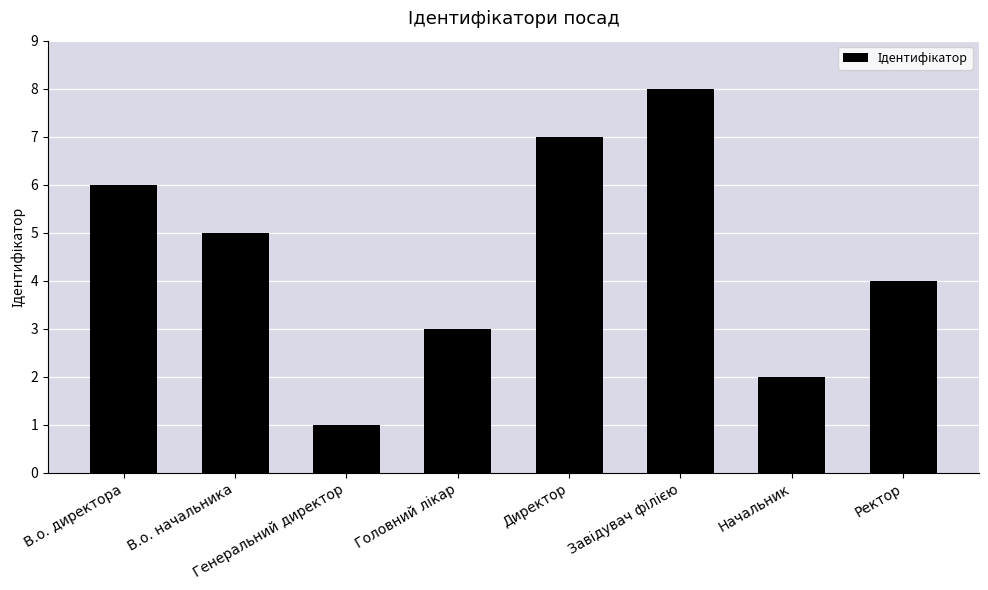

What is the change in value from Генеральний директор to Директор?

+6